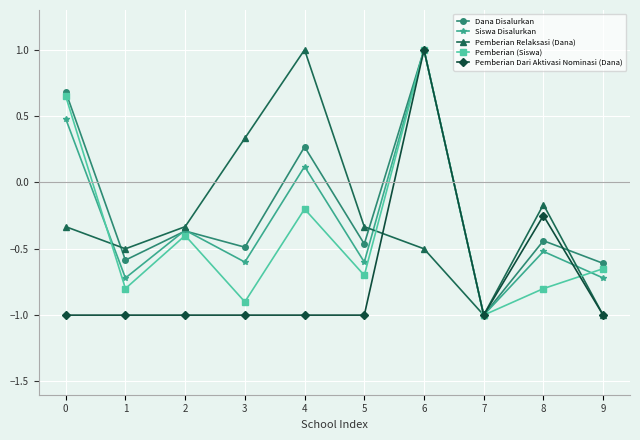

What is the difference between the highest and lowest values at 0?

1.7